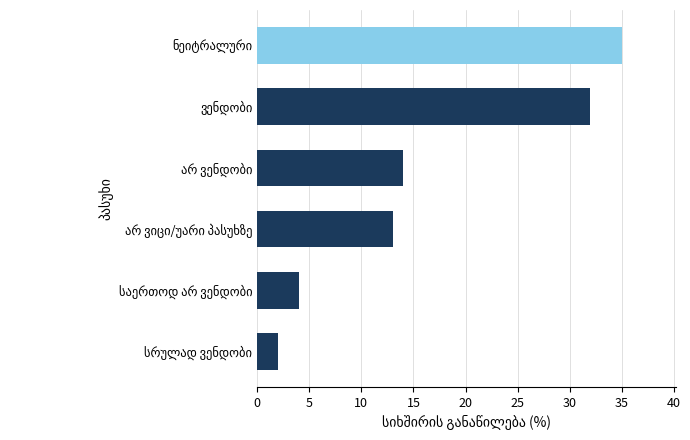

What is the difference between the second highest and second lowest values?

28